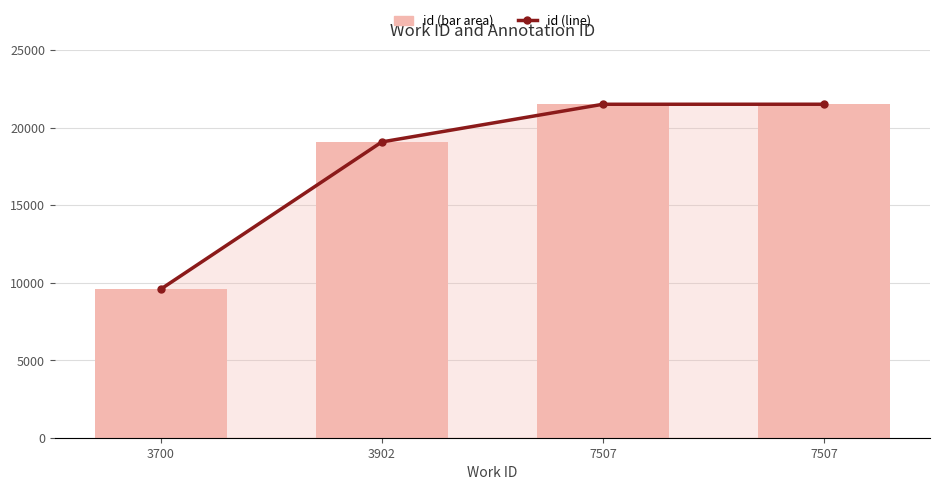

The id (bar) series shows 5006 at 3902. True or false?

False